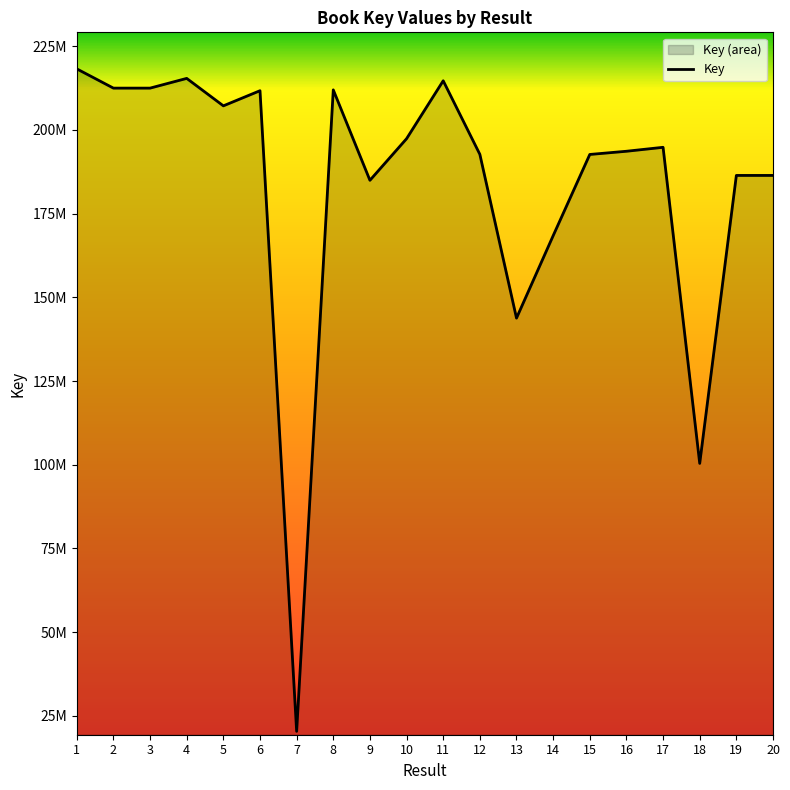

Where is the first local maximum?

4